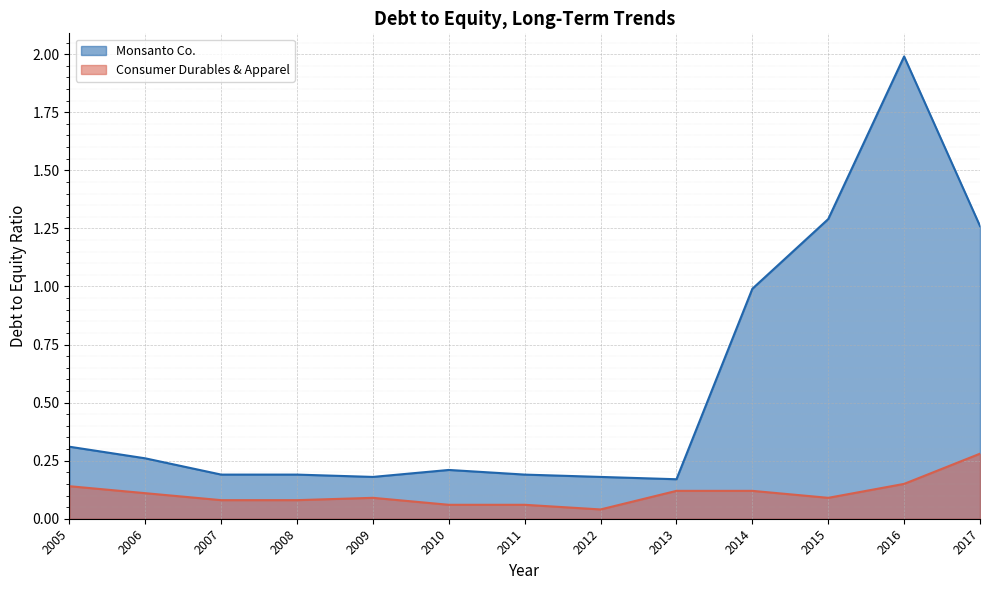

How many interior local peaks does the Monsanto Co. series have?

2